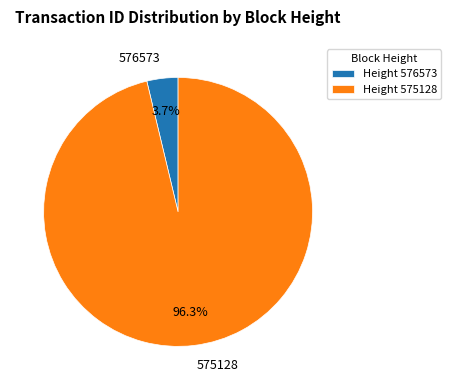

Rank the categories by value from lowest to highest.

Height 576573, Height 575128